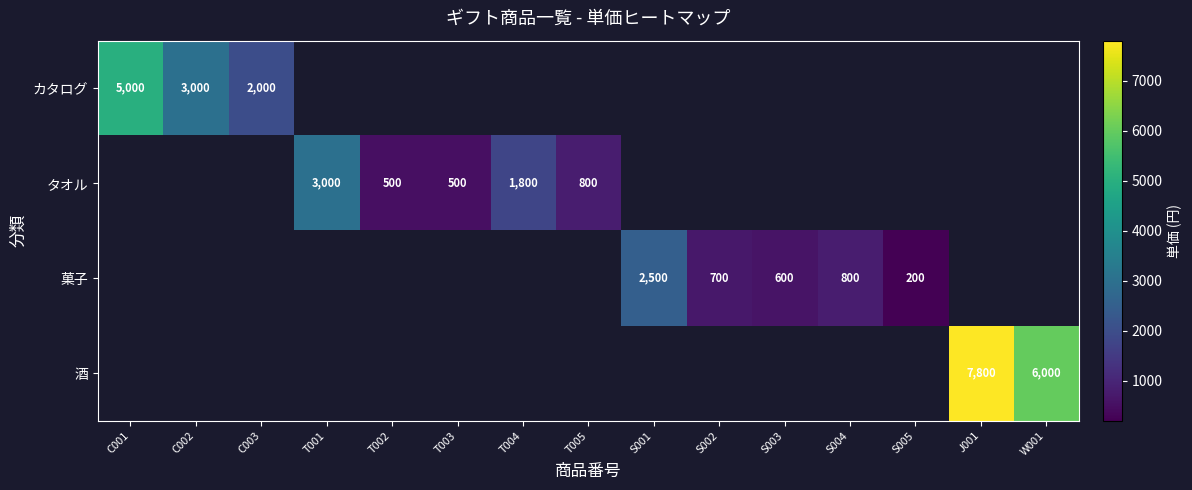

Is it true that カタログ equals 5000 at C001?

True